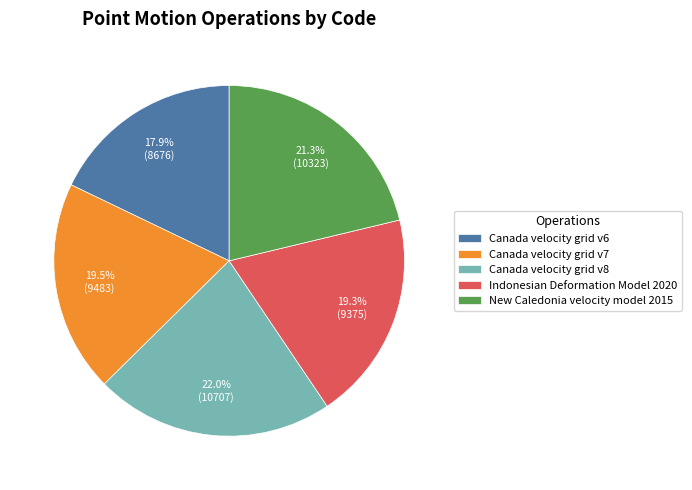

Which slice is the largest?

Canada velocity grid v8